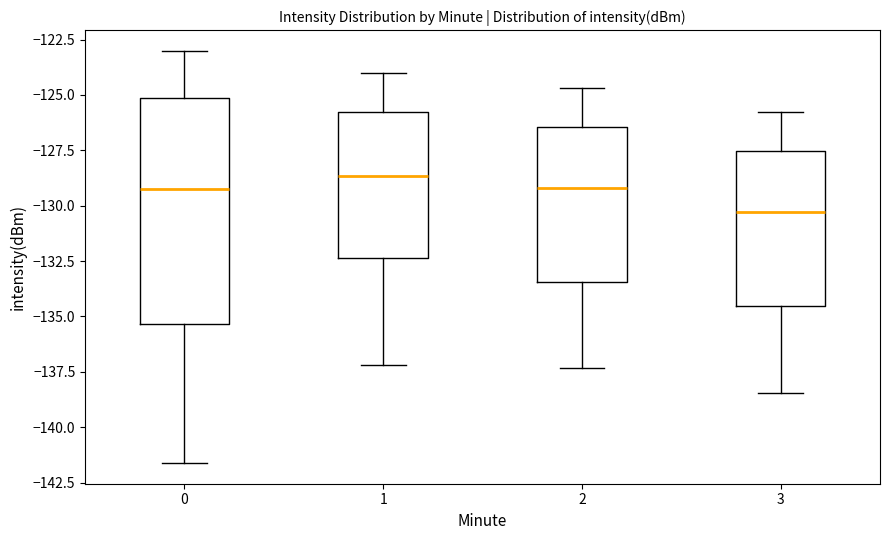

Where is the lower edge of the box at x = 0 on the y-axis? The values are not printed on the chart, so give them approximately, as read against the axis.

-135.5